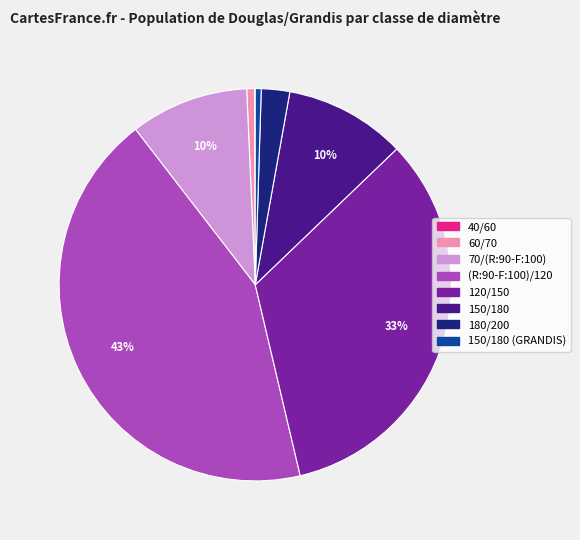

Does any single category account for the majority?

No